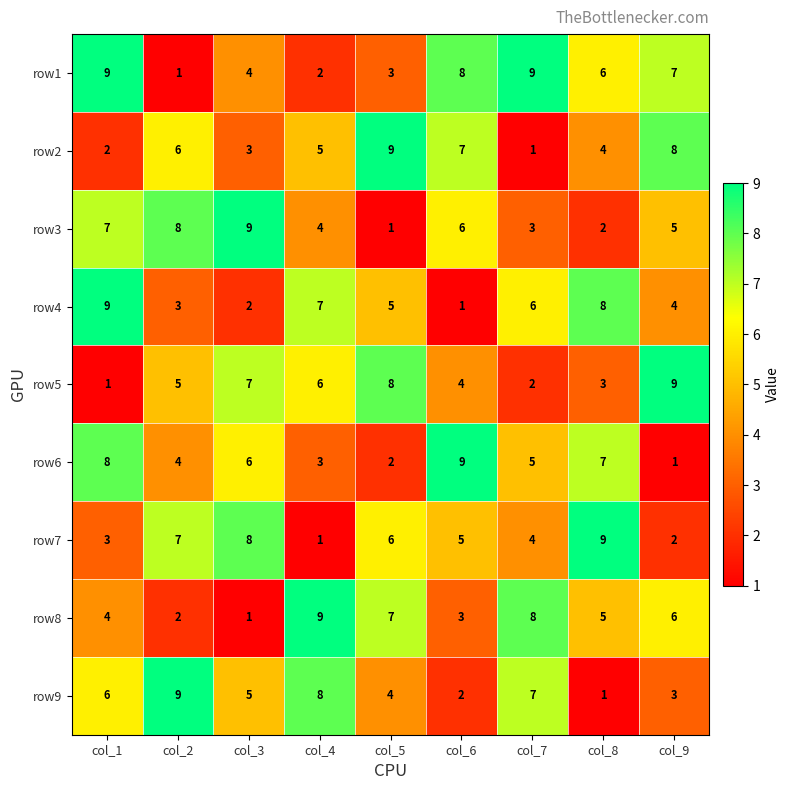

What is the difference between the maximum and minimum values in the row2 series?

8